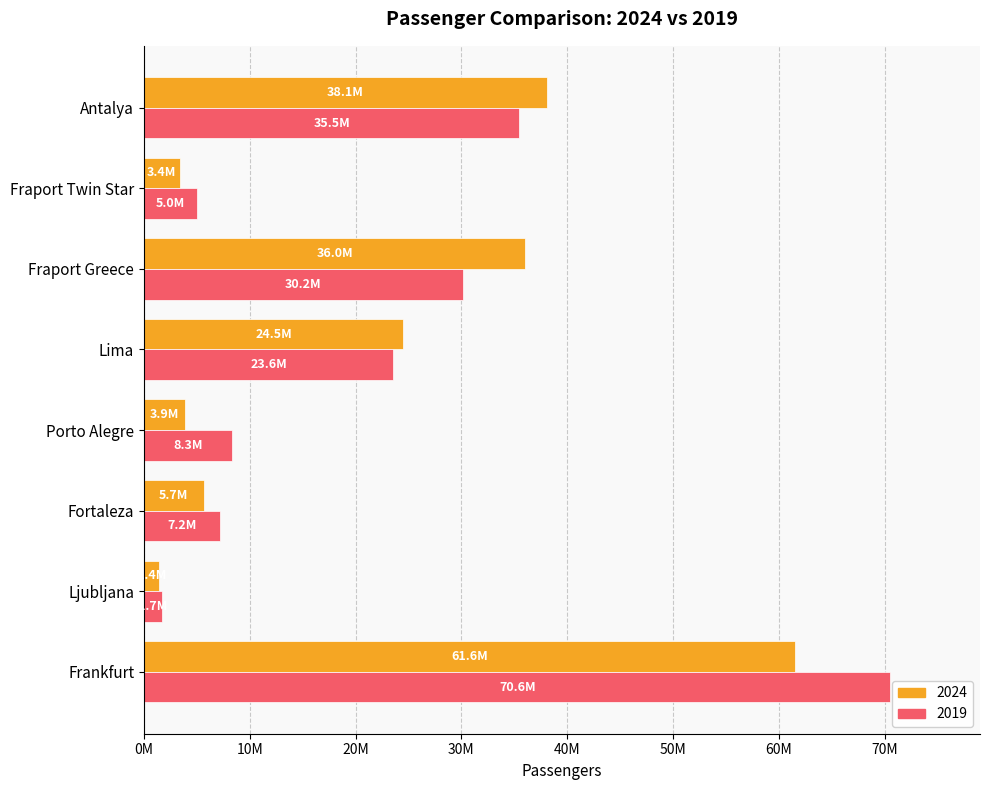

What is the spread (max minus min) of values at Lima?

917215